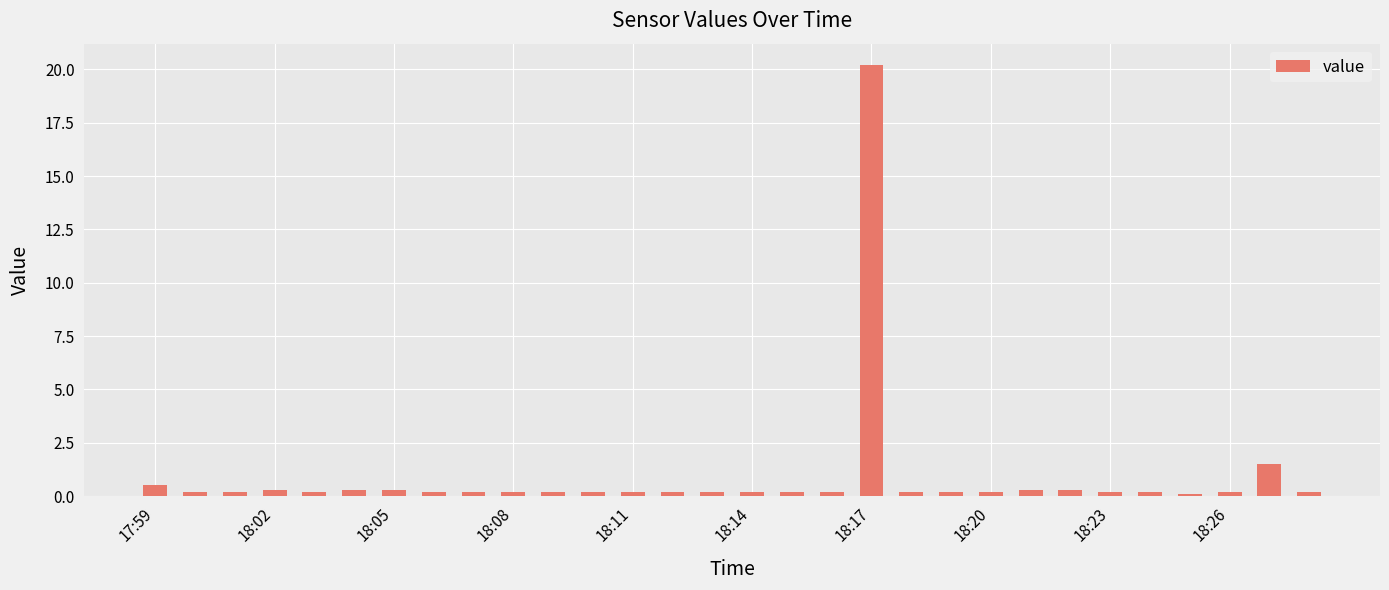

What is the difference between the maximum and minimum values?

20.1